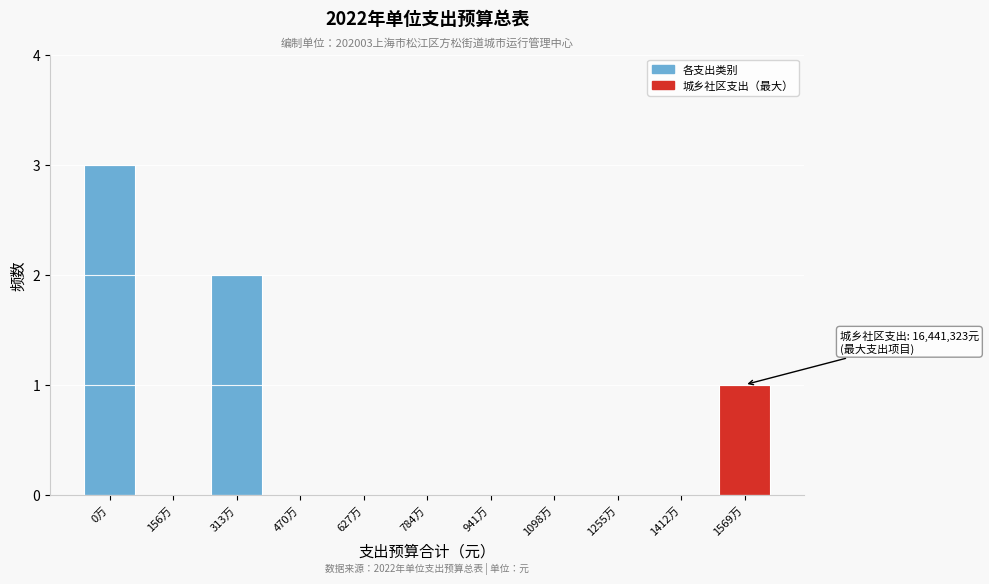

Reading left to right, list all the values displayed in this chart.

0万=3	156万=0	313万=2	470万=0	627万=0	784万=0	941万=0	1098万=0	1255万=0	1412万=0	1569万=1